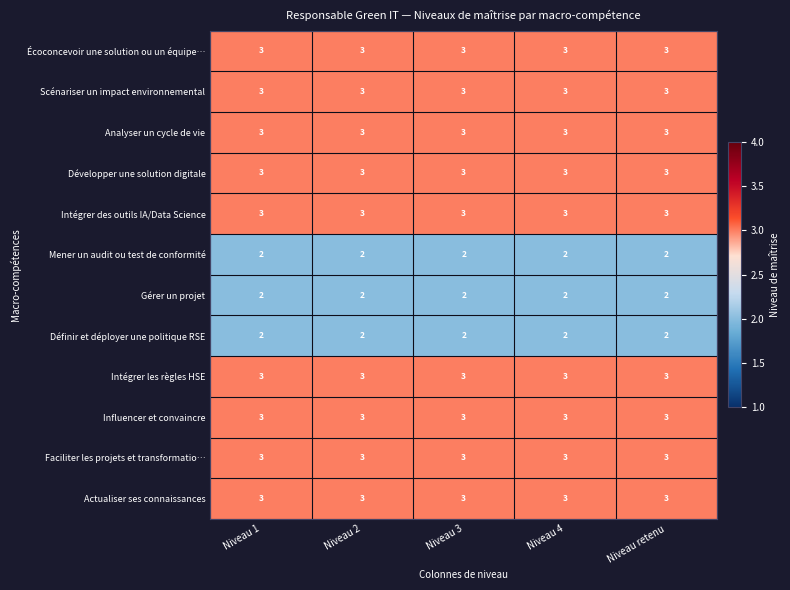

The Définir et déployer une politique RSE series shows 1 at Niveau 1. True or false?

False